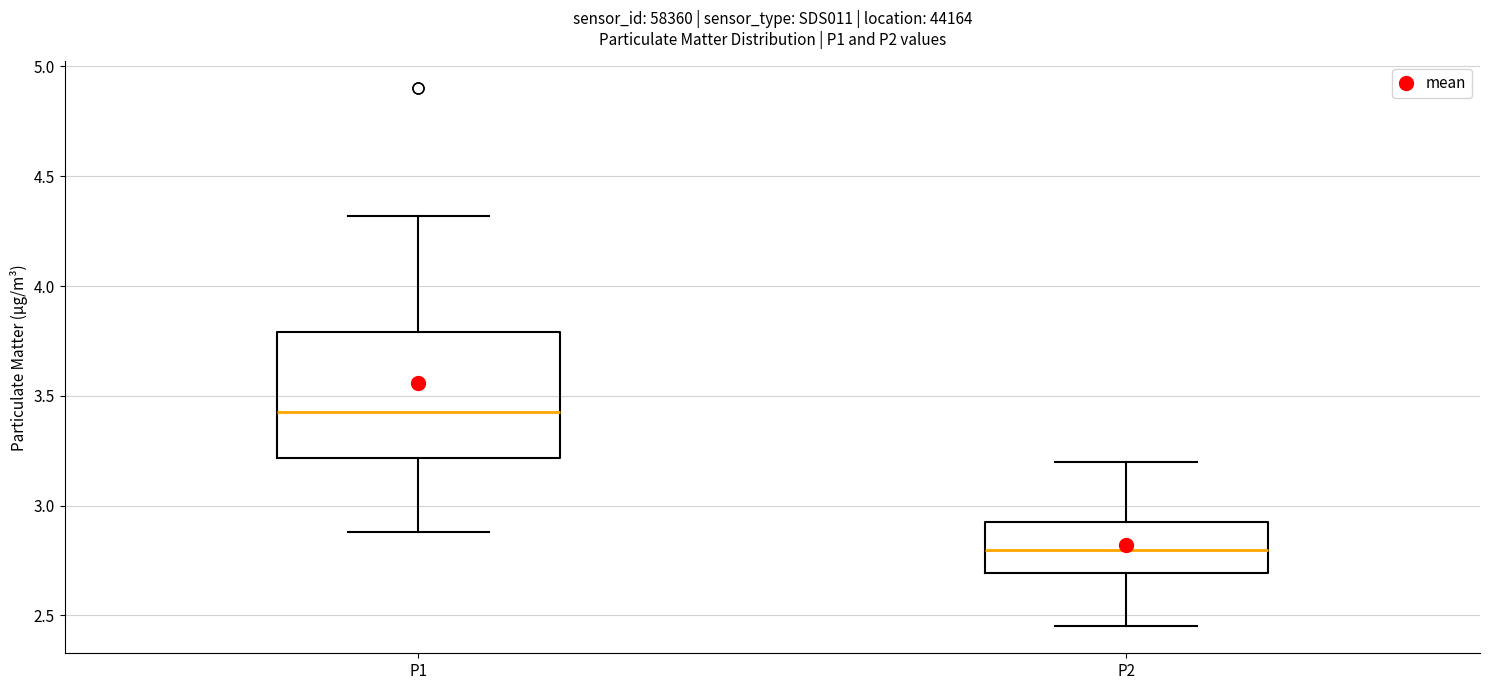

Comparing the boxes themselves (not the whiskers), which one is the tallest?

P1